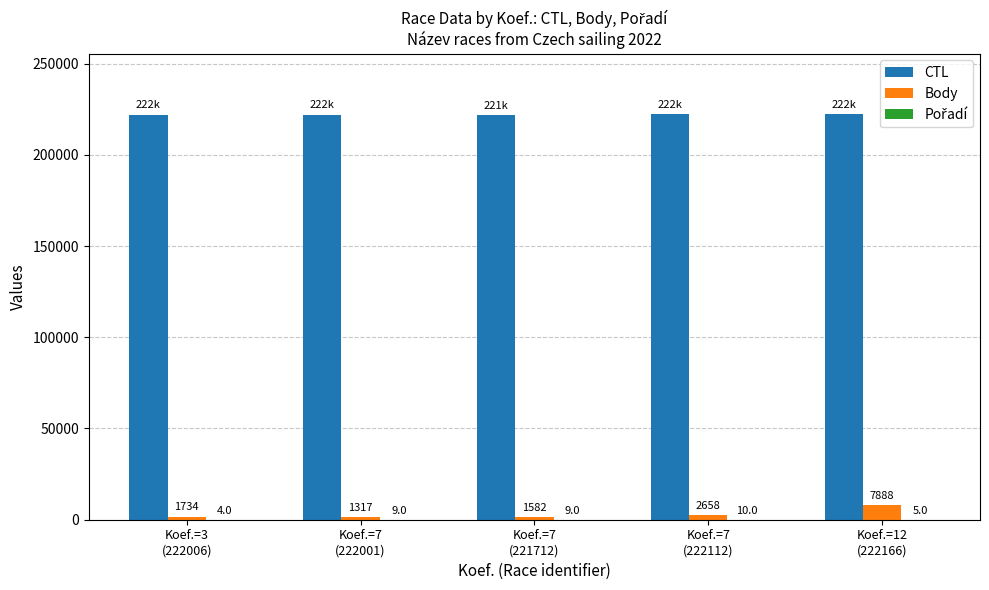

At which category is the sum across all series the highest?

Koef.=12
(222166)